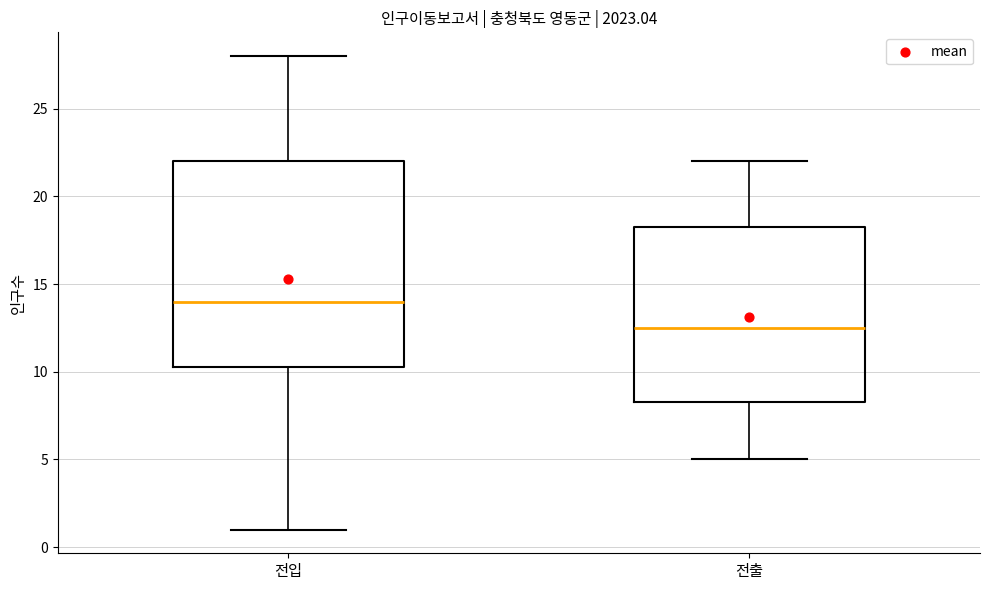

Which box is the tallest, from its lower edge to its upper edge?

전입